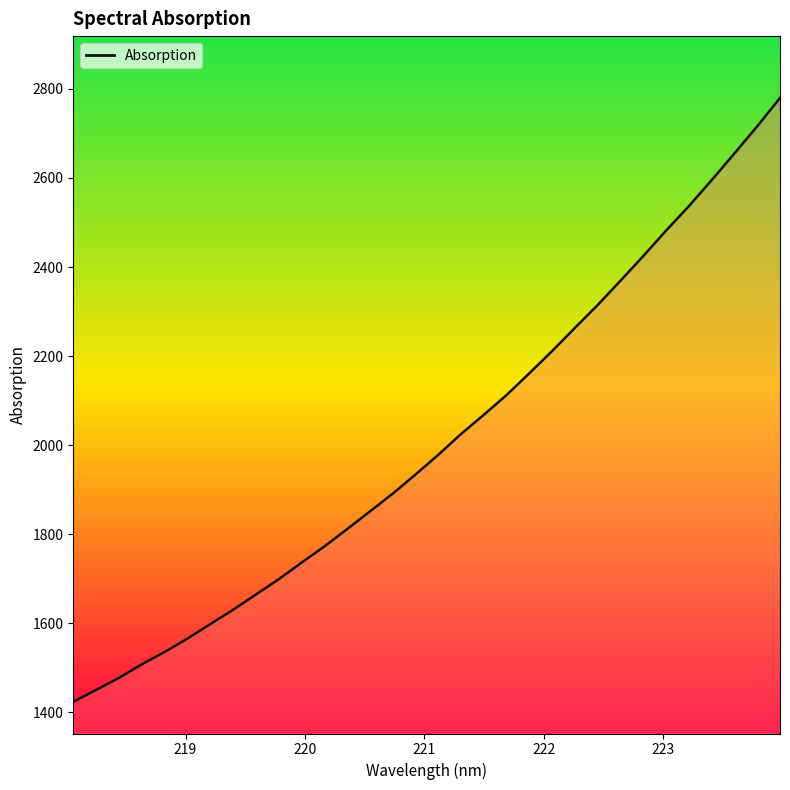

What is the smallest value displayed?

1423.6